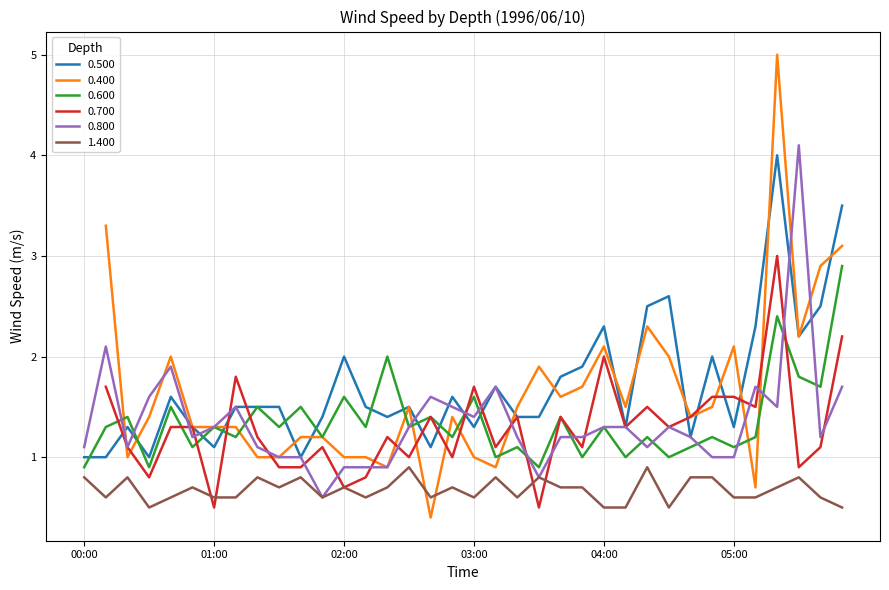

What is the maximum value for 1.400?

0.9